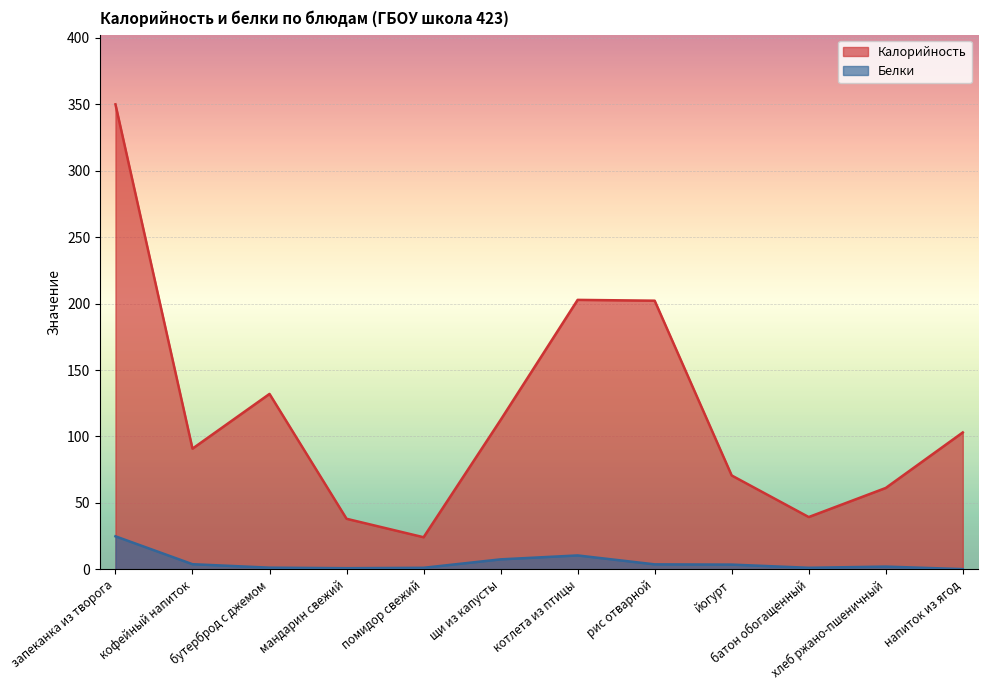

What are all the series names shown in the legend?

Калорийность, Белки